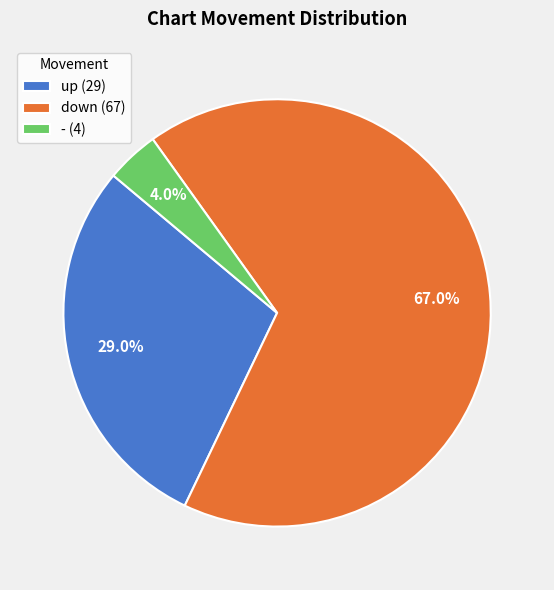

To the nearest percent, what portion does up represent?

29%